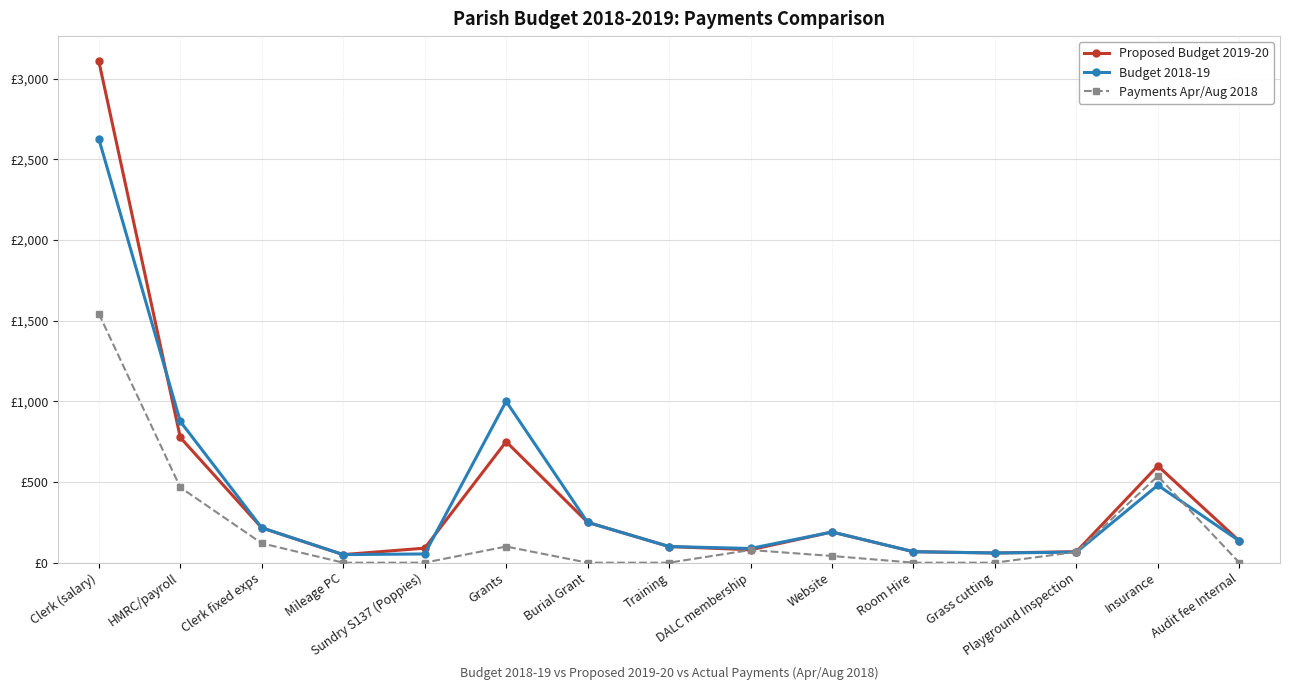

What is the label of the 5th point from the left?

Sundry S137 (Poppies)